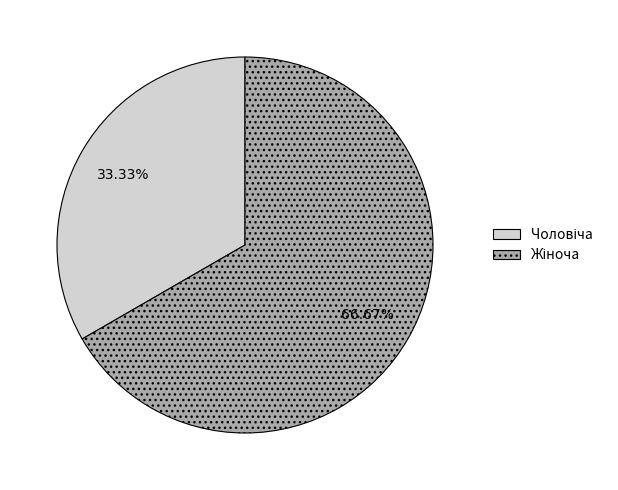

Does any single category account for the majority?

Yes